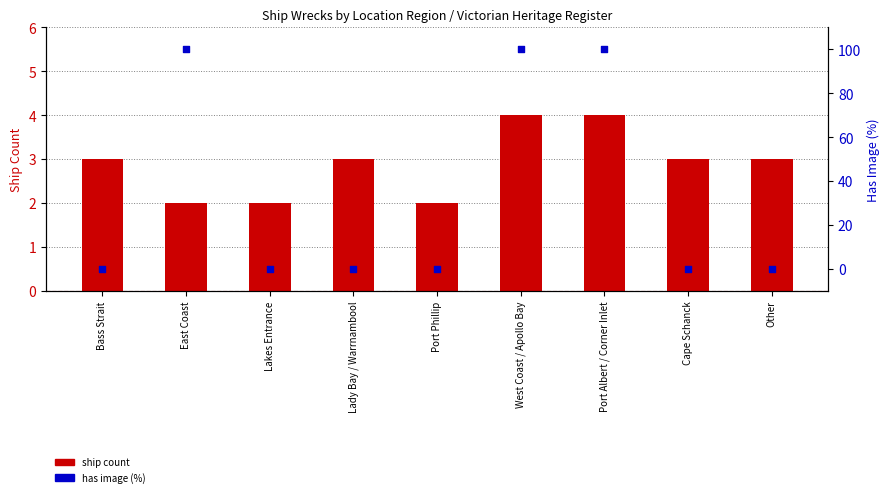

What are all the series names shown in the legend?

ship count, has image (%)